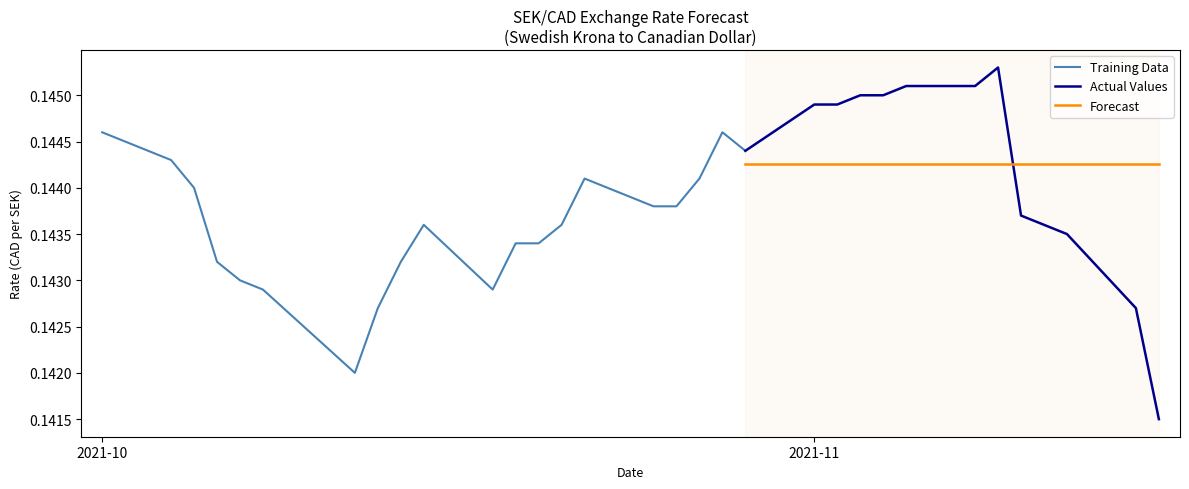

At which label is the value closest to 0?

2021-11-16